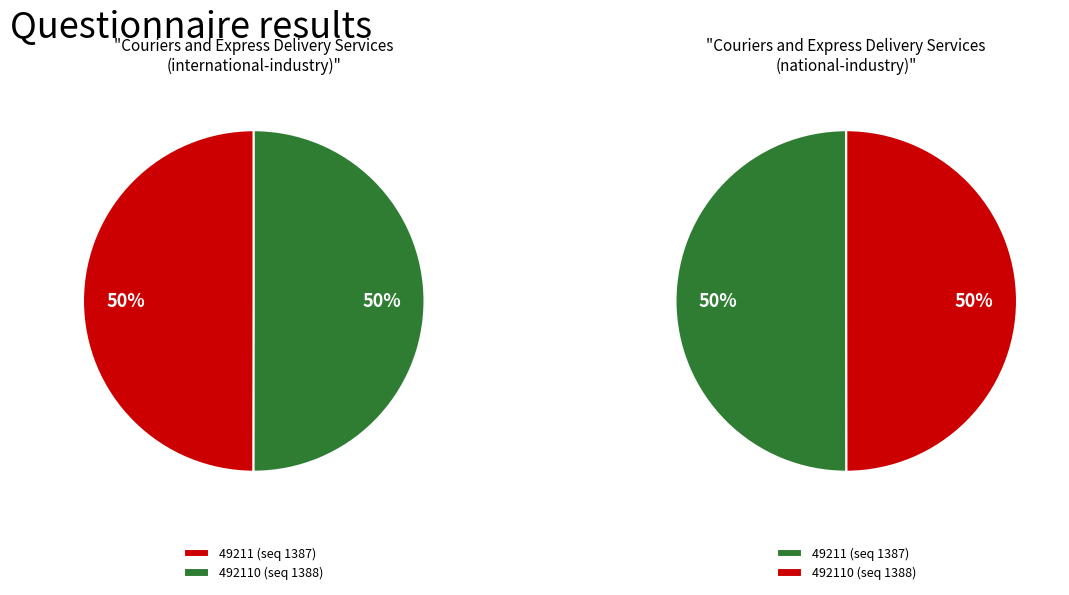

How many segments does this pie chart have?

2